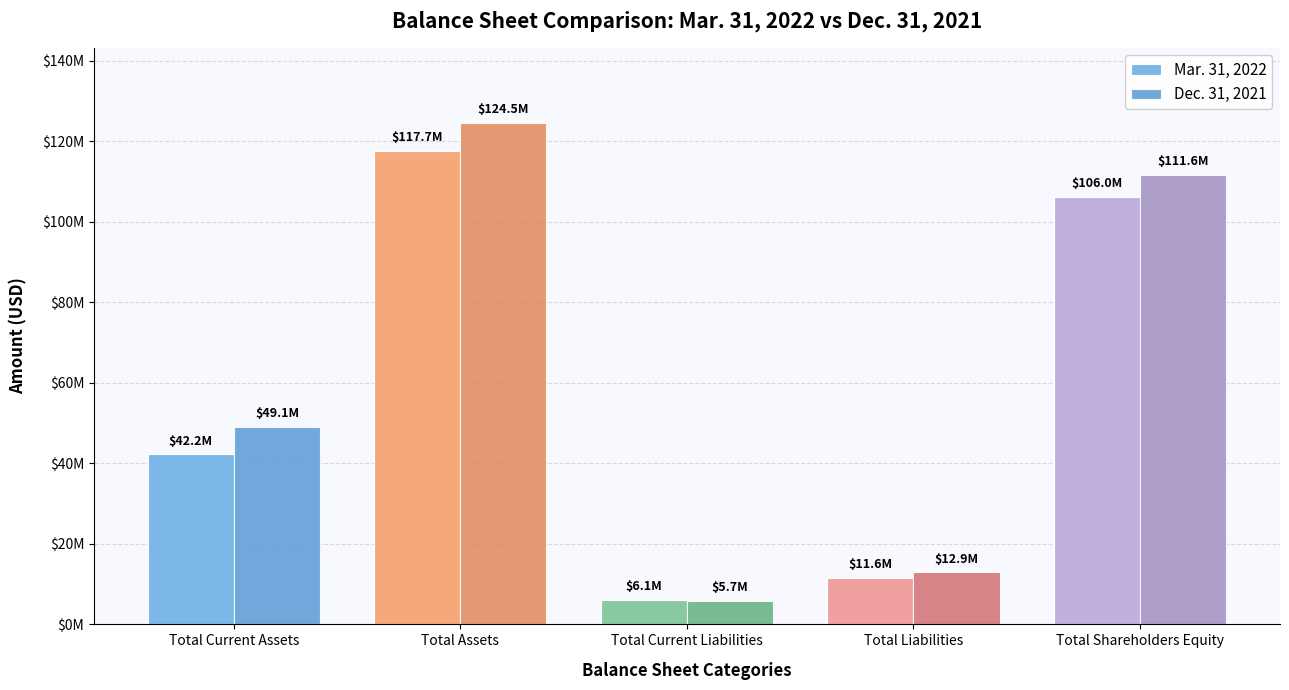

What is the value of the Mar. 31, 2022 bar at the 5th from the left?

106031950